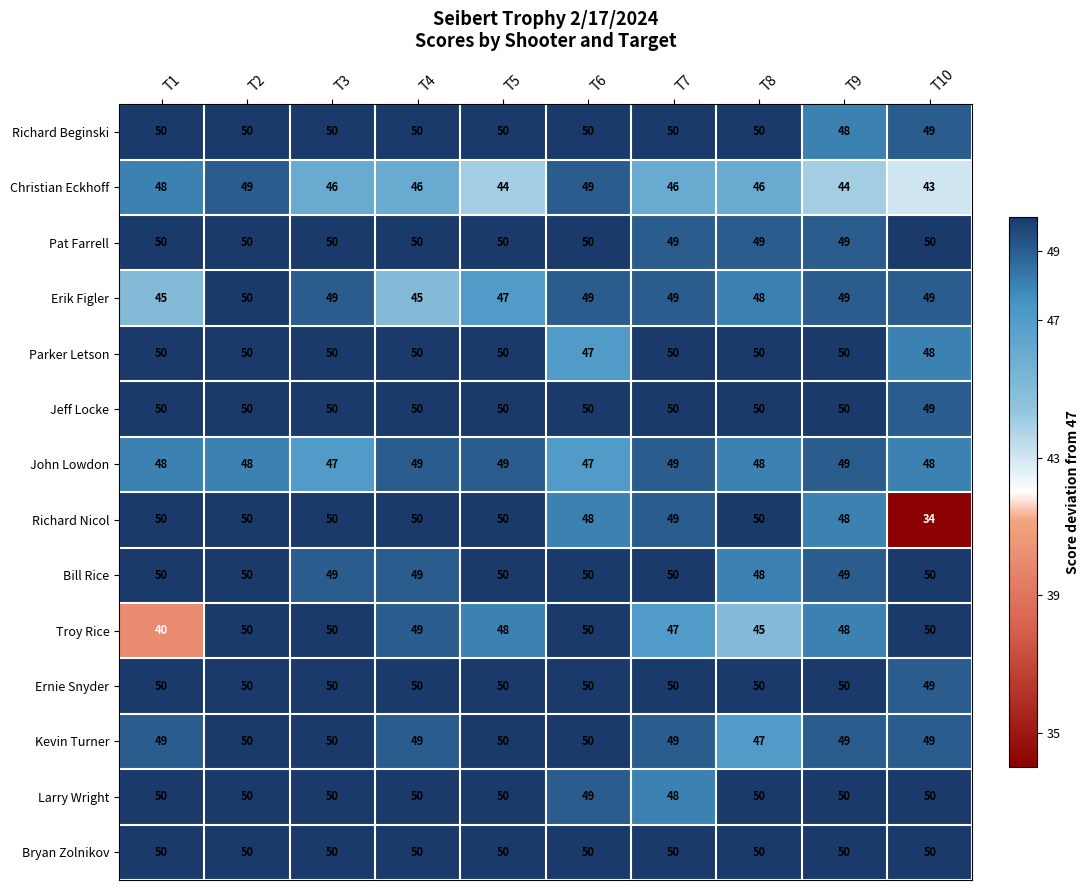

Is the value of Bill Rice at T8 greater than the value of Parker Letson at T2?

No